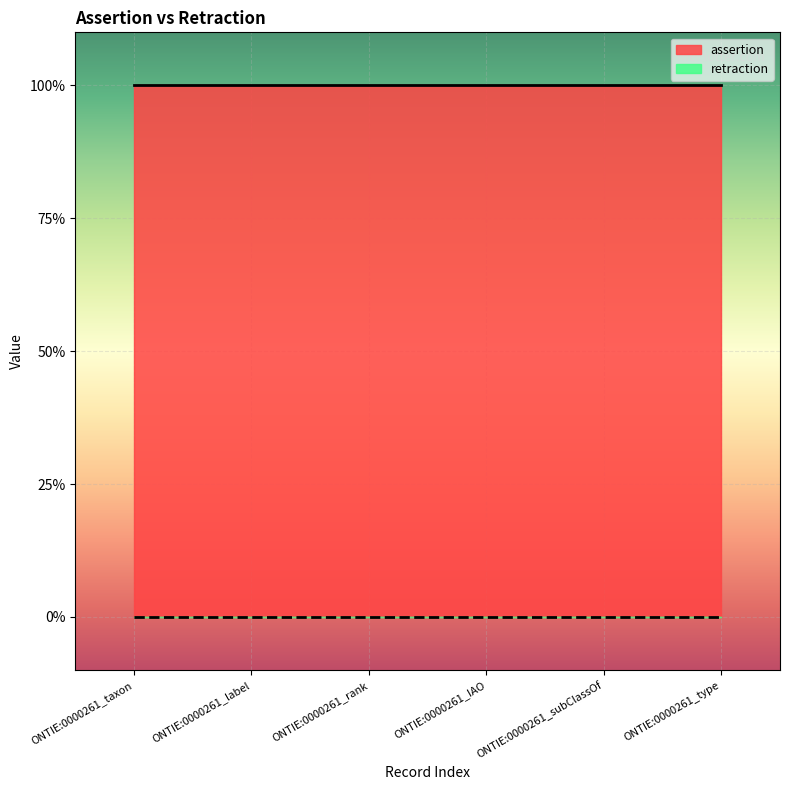

Reading left to right, extract all data points from this chart.

assertion: 1	1	1	1	1	1
retraction: 0	0	0	0	0	0